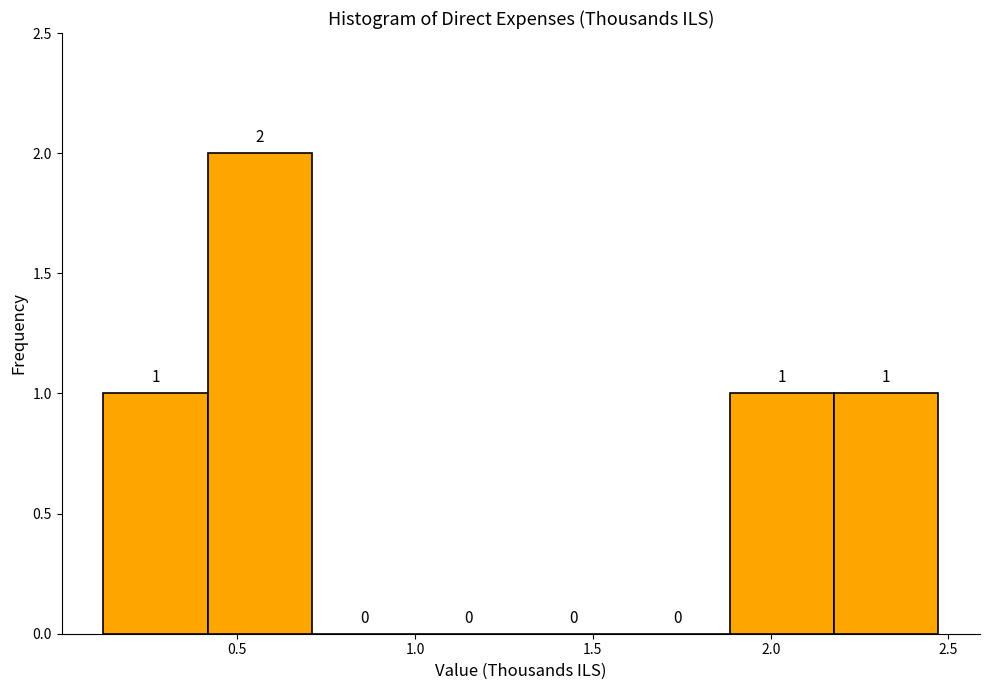

Which range on the x-axis has the tallest bar?

0.40 to 0.70